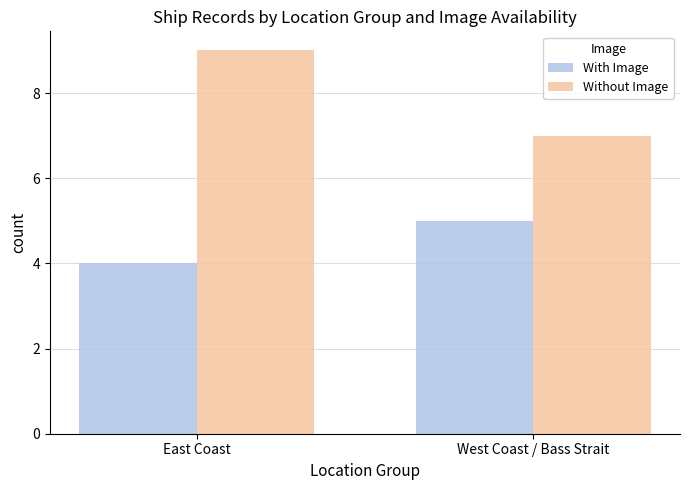

What is the value of the Without Image bar at the 1st from the left?

9